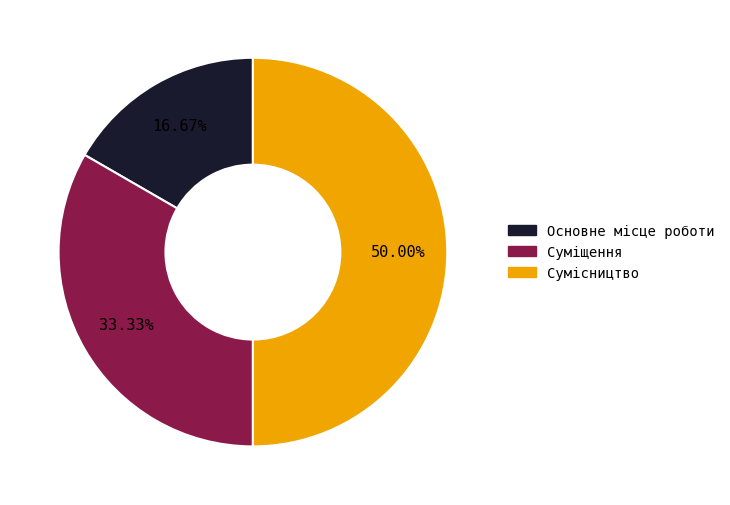

Is it true that Суміщення is 33% of the pie?

True